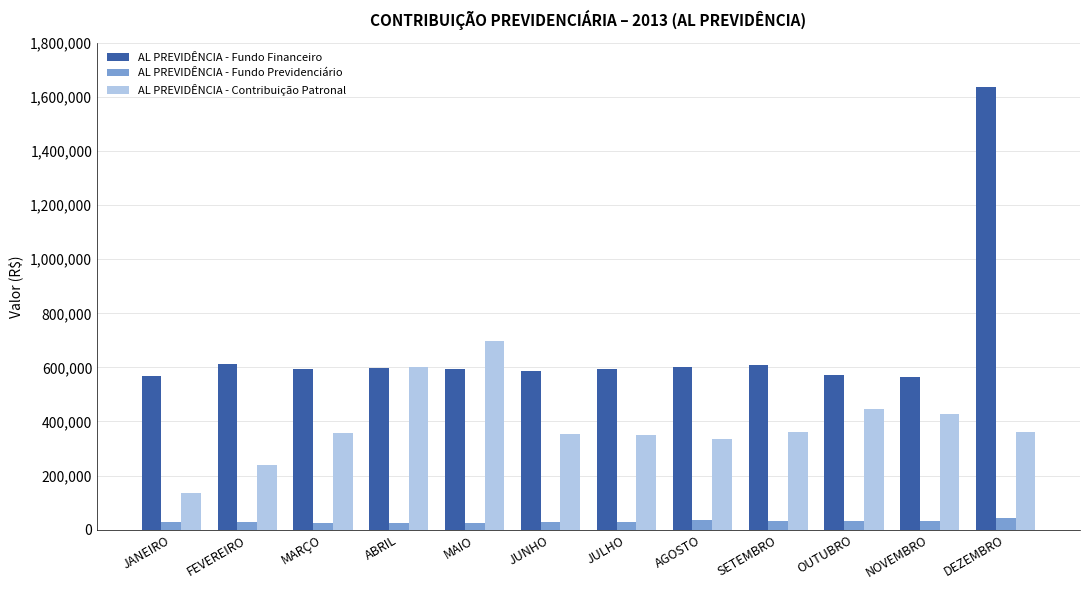

What position from the right is SETEMBRO?

4